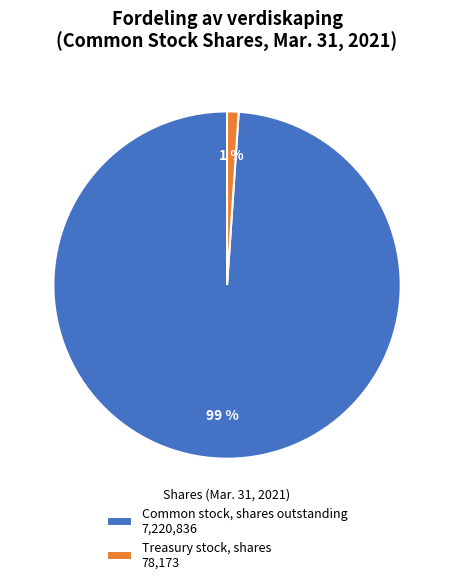

Is there any slice that represents more than half of the pie?

Yes